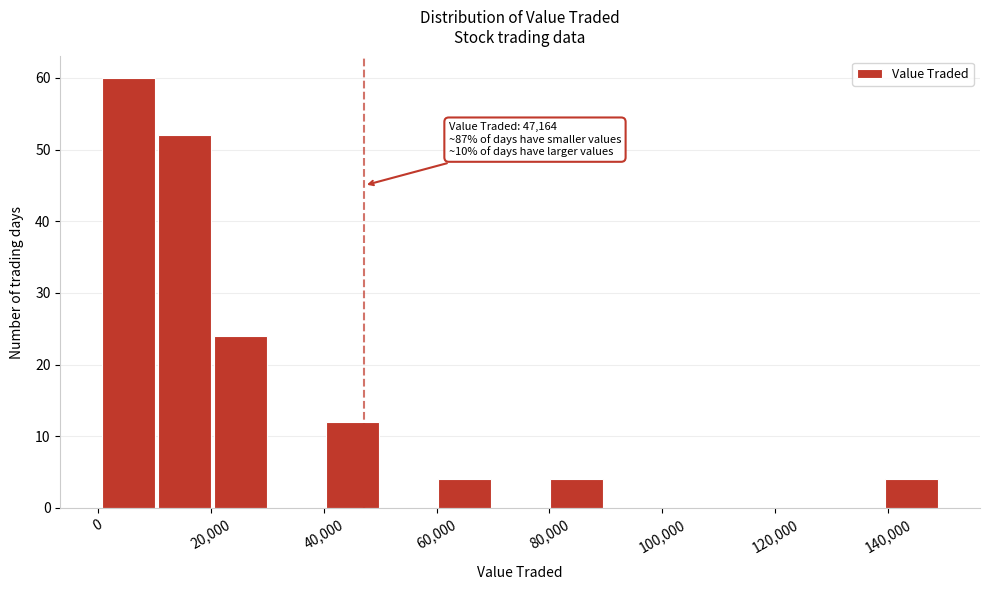

Over which range of the x-axis is the bar tallest?

0 to 10000